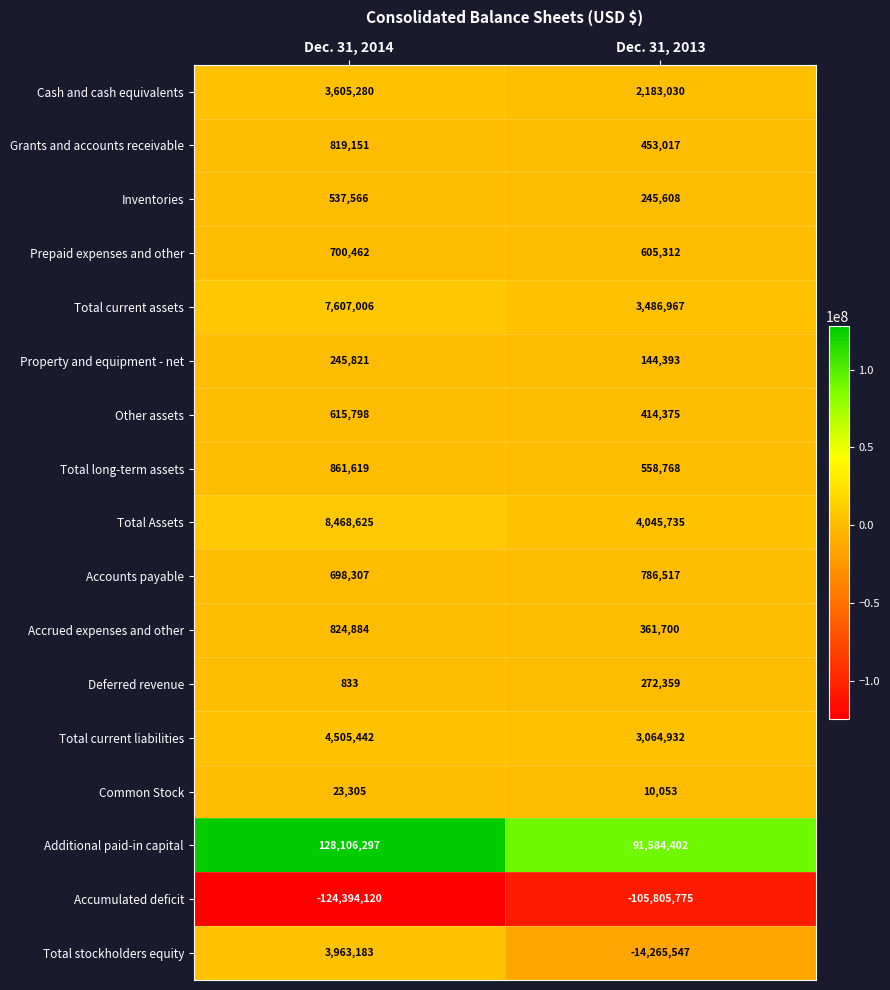

Which series has the largest total across all categories?

Additional paid-in capital